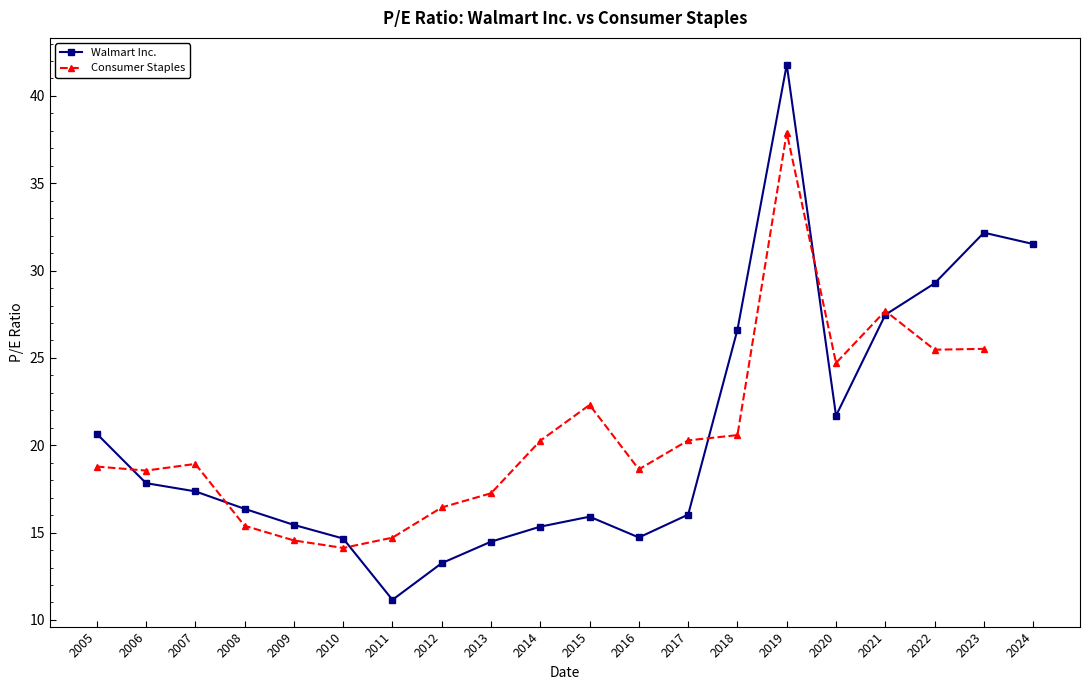

Rank the series at 2005 from lowest to highest value.

Consumer Staples, Walmart Inc.